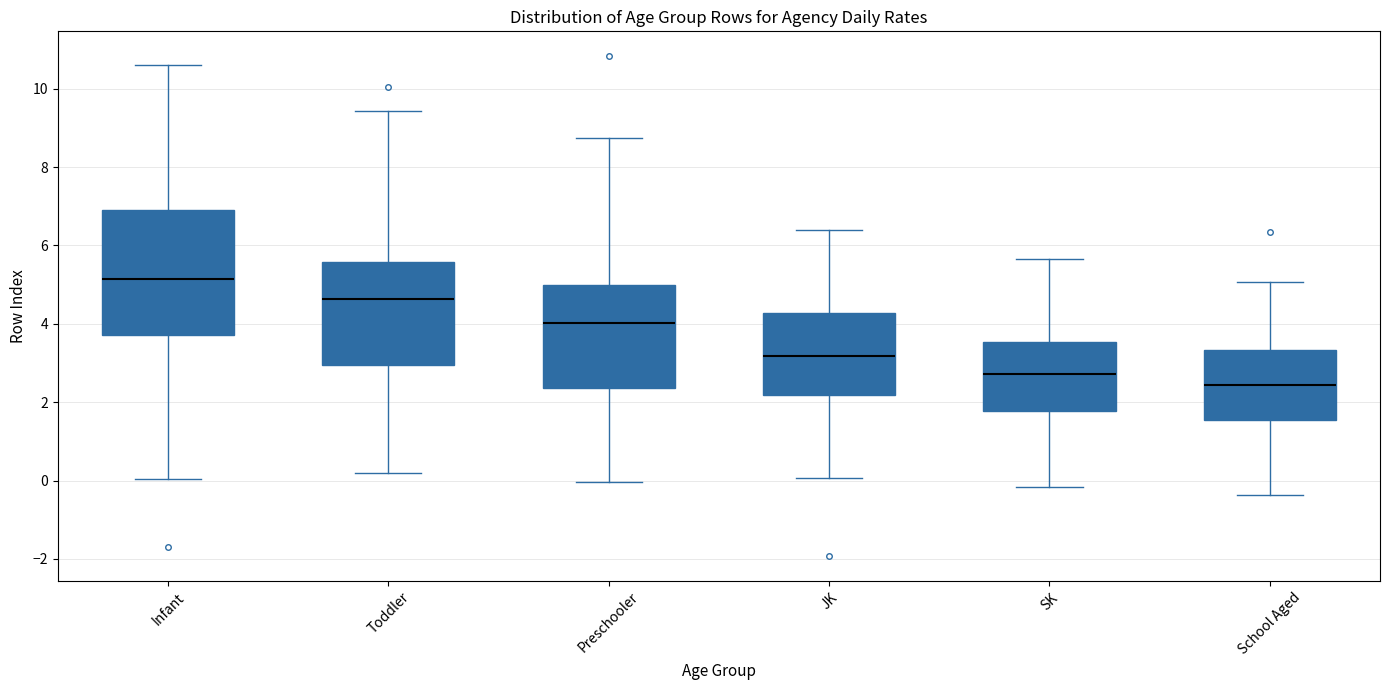

Comparing the boxes themselves (not the whiskers), which one is the tallest?

Infant